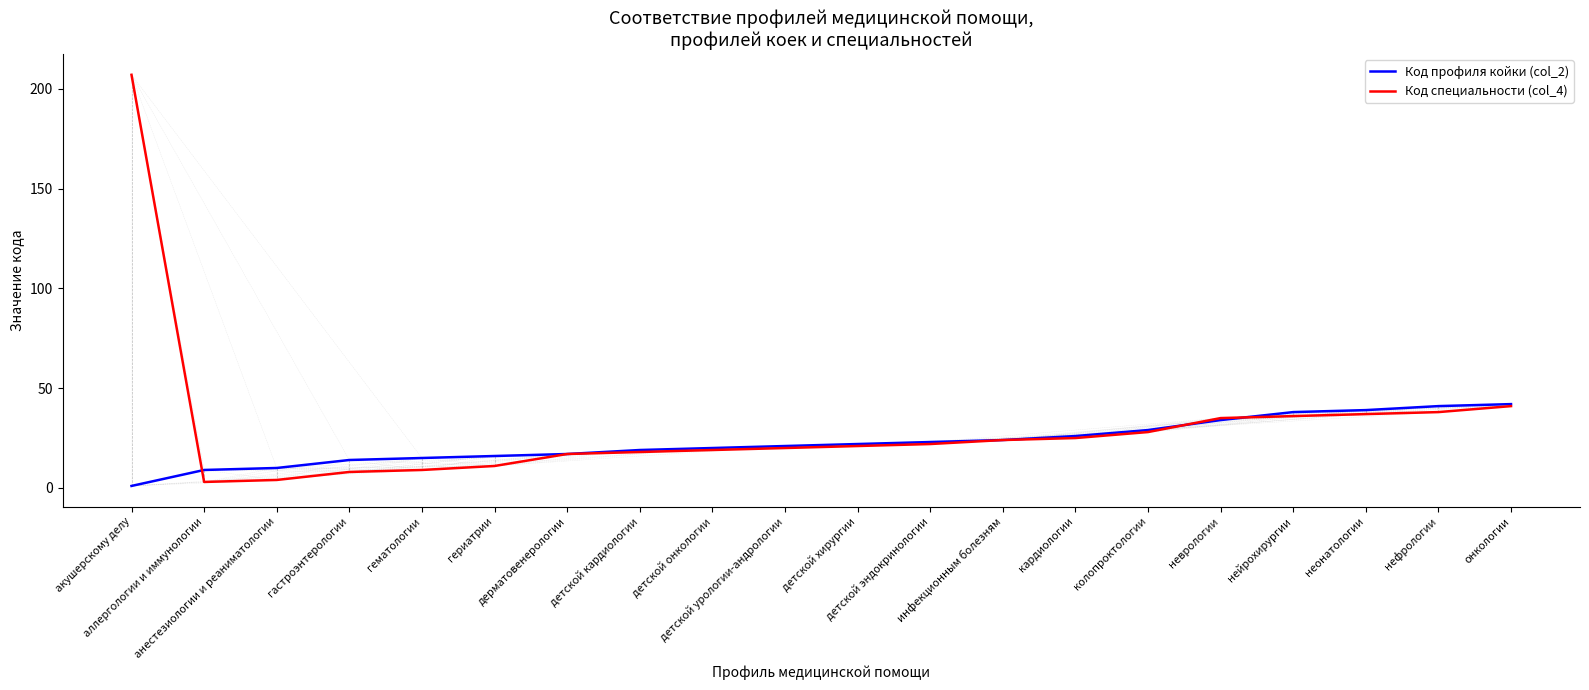

Which series has the largest range (max minus min)?

Код специальности (col_4)